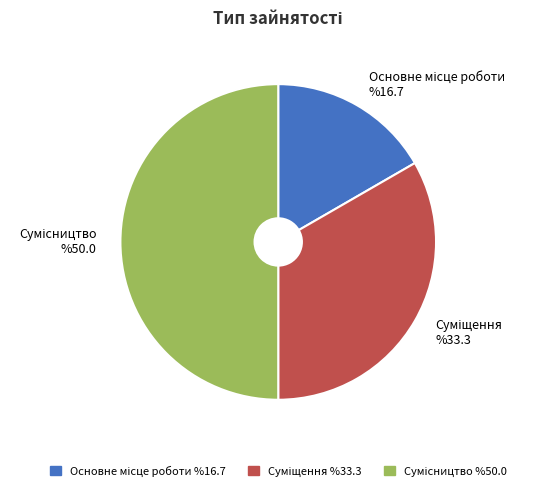

How many segments does this pie chart have?

3